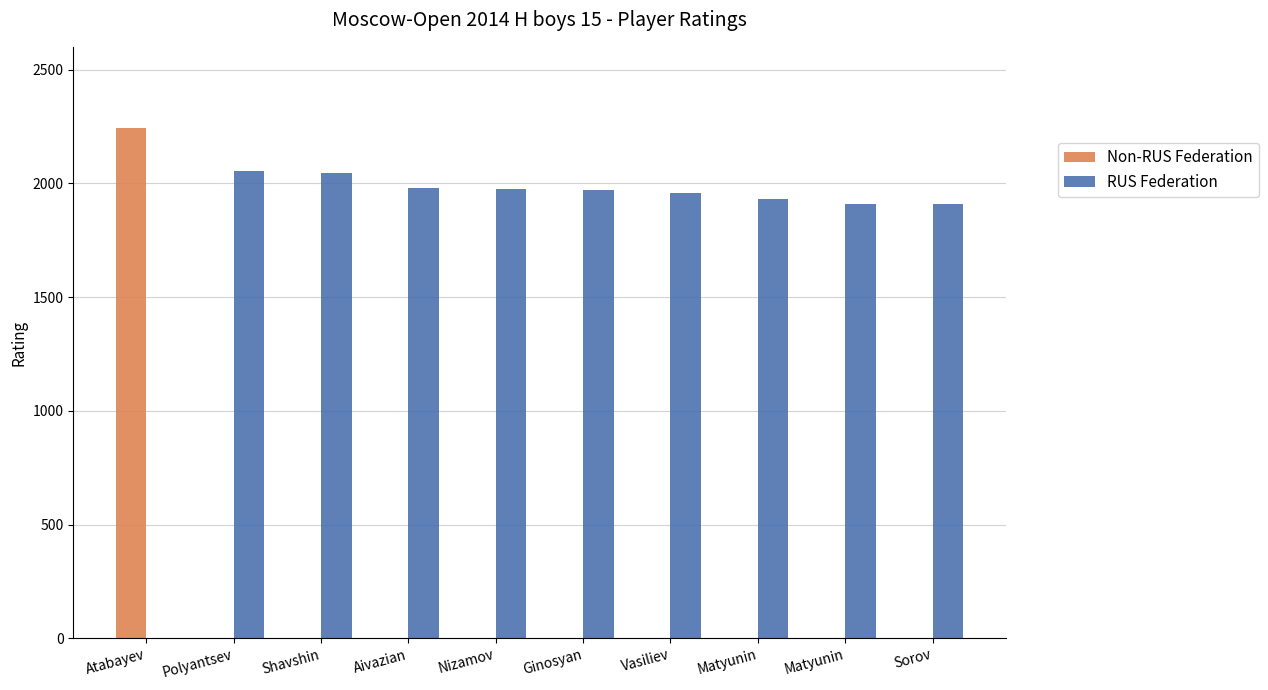

What is the sum of the RUS Federation values at Atabayev and Nizamov?

1976